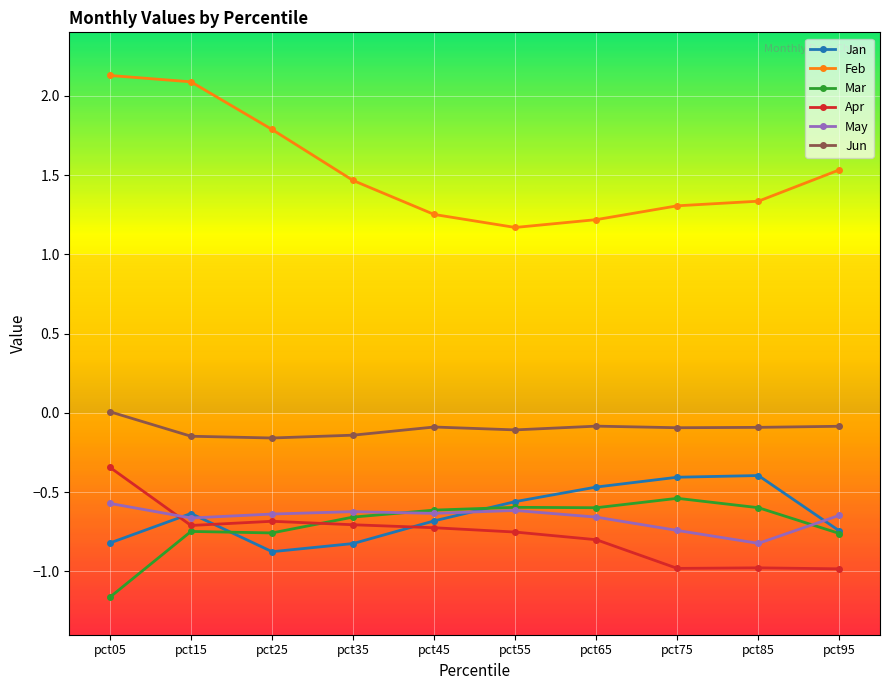

True or false: Feb has more than 1 interior local peaks.

False